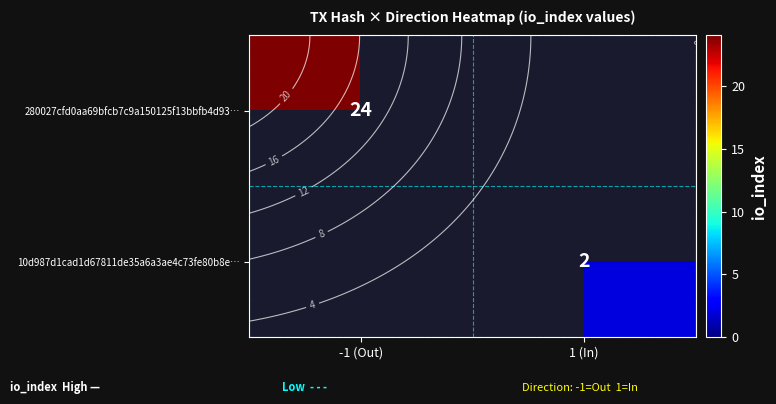

Read the 10d987d1cad1d67811de35a6a3ae4c73fe80b8e… value at 1 (In).

2.0